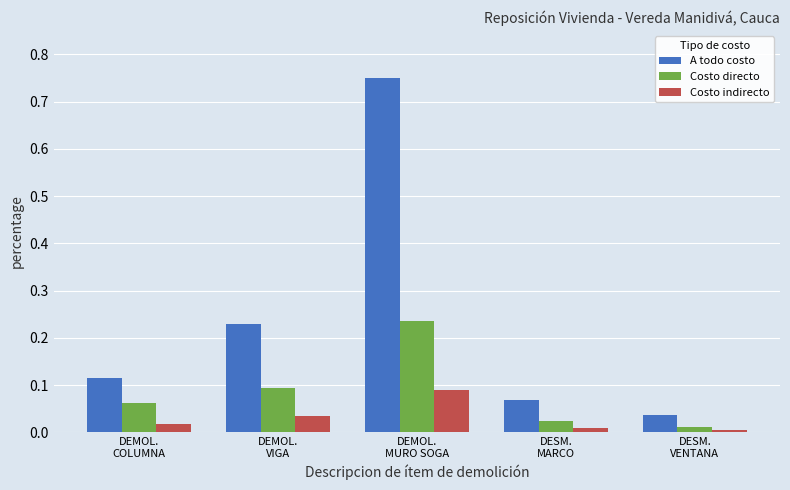

Which series has the largest total across all categories?

A todo costo